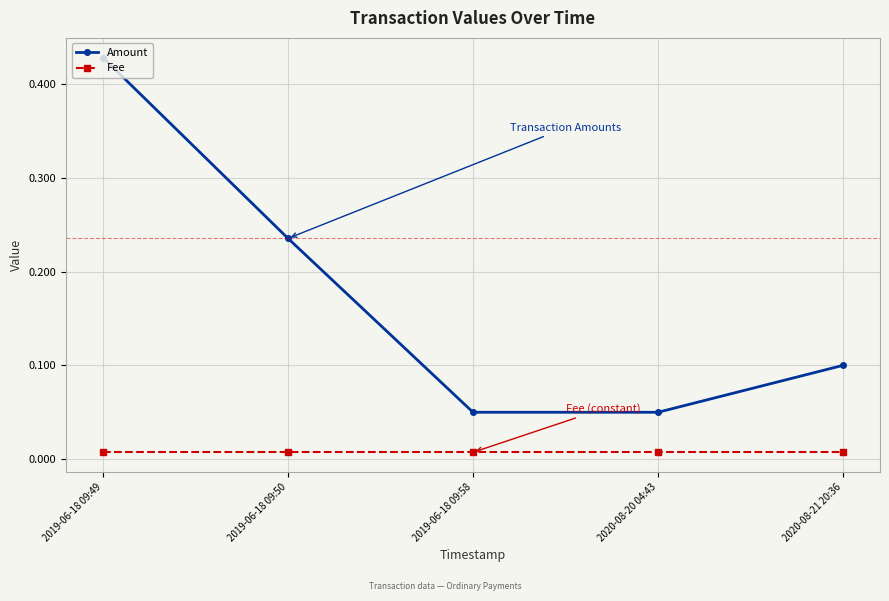

Rank the series by their maximum value, from lowest to highest.

Fee, Amount